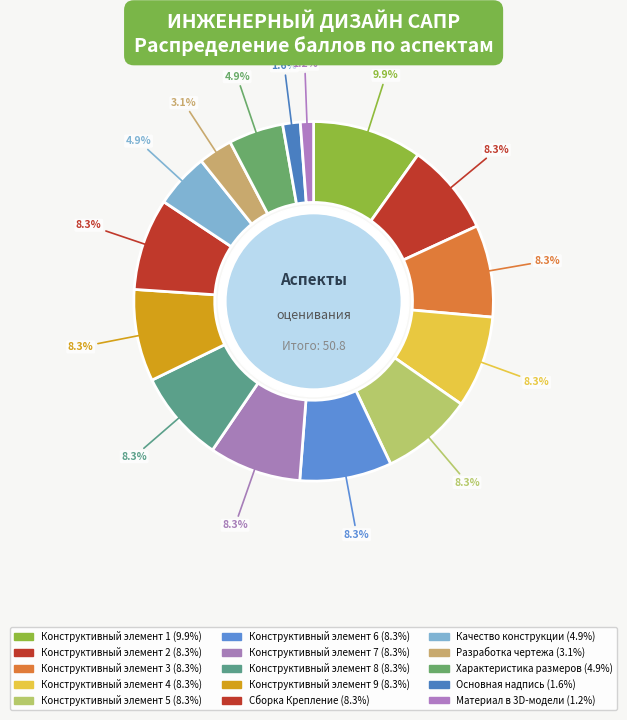

How many segments does this pie chart have?

15